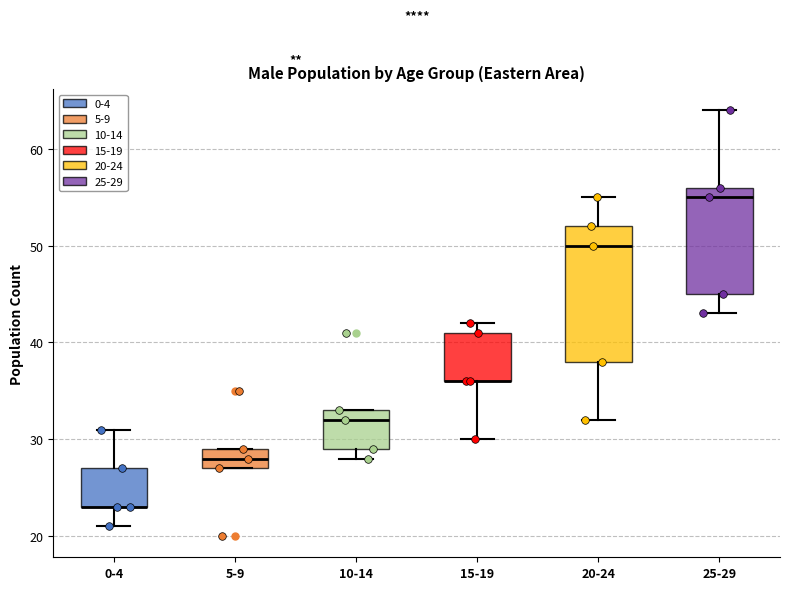

Comparing the boxes themselves (not the whiskers), which one is the tallest?

20-24